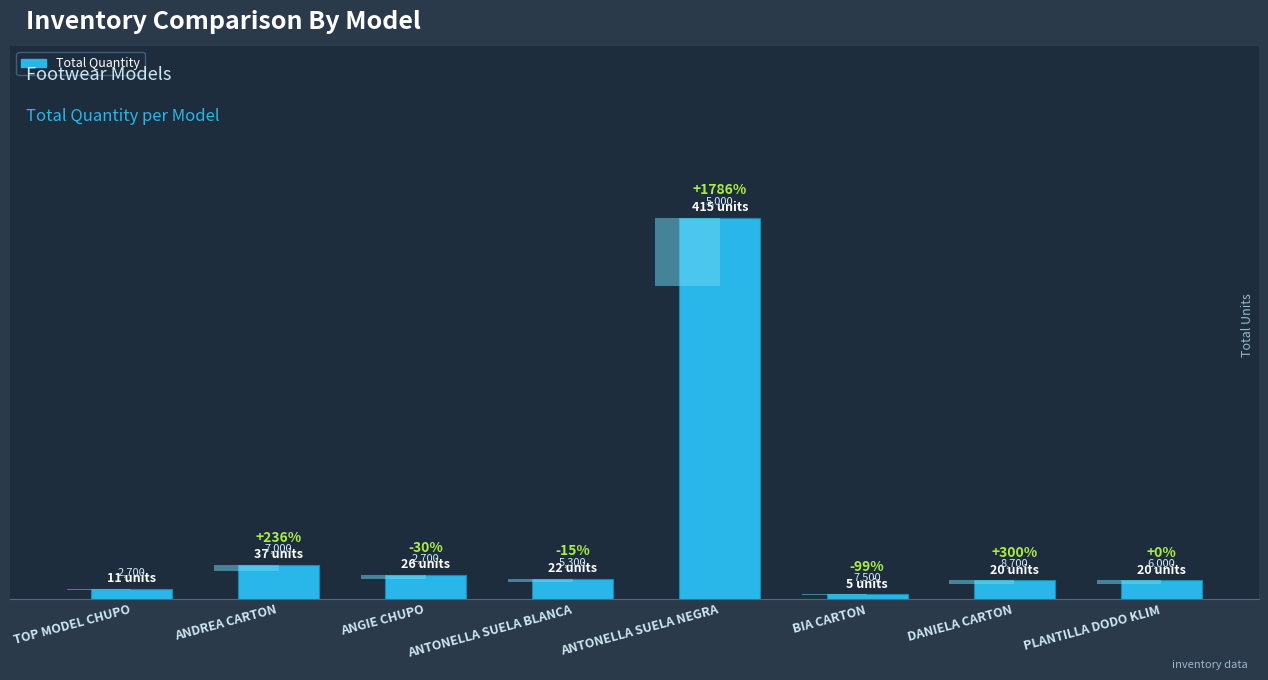

Which label corresponds to the largest value in the chart?

ANTONELLA SUELA NEGRA